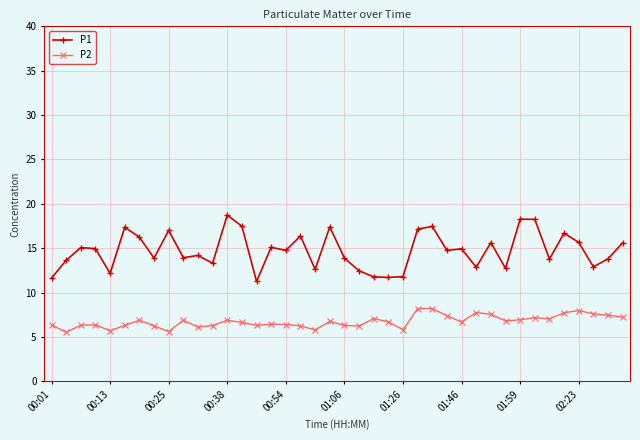

How many lines are shown in the chart?

2